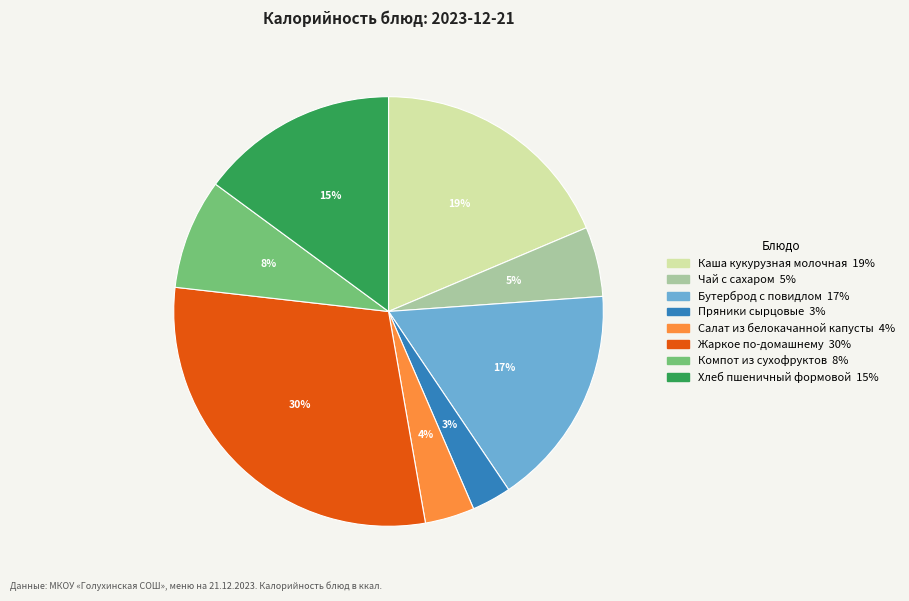

Which has a higher value, Жаркое по-домашнему or Компот из сухофруктов?

Жаркое по-домашнему